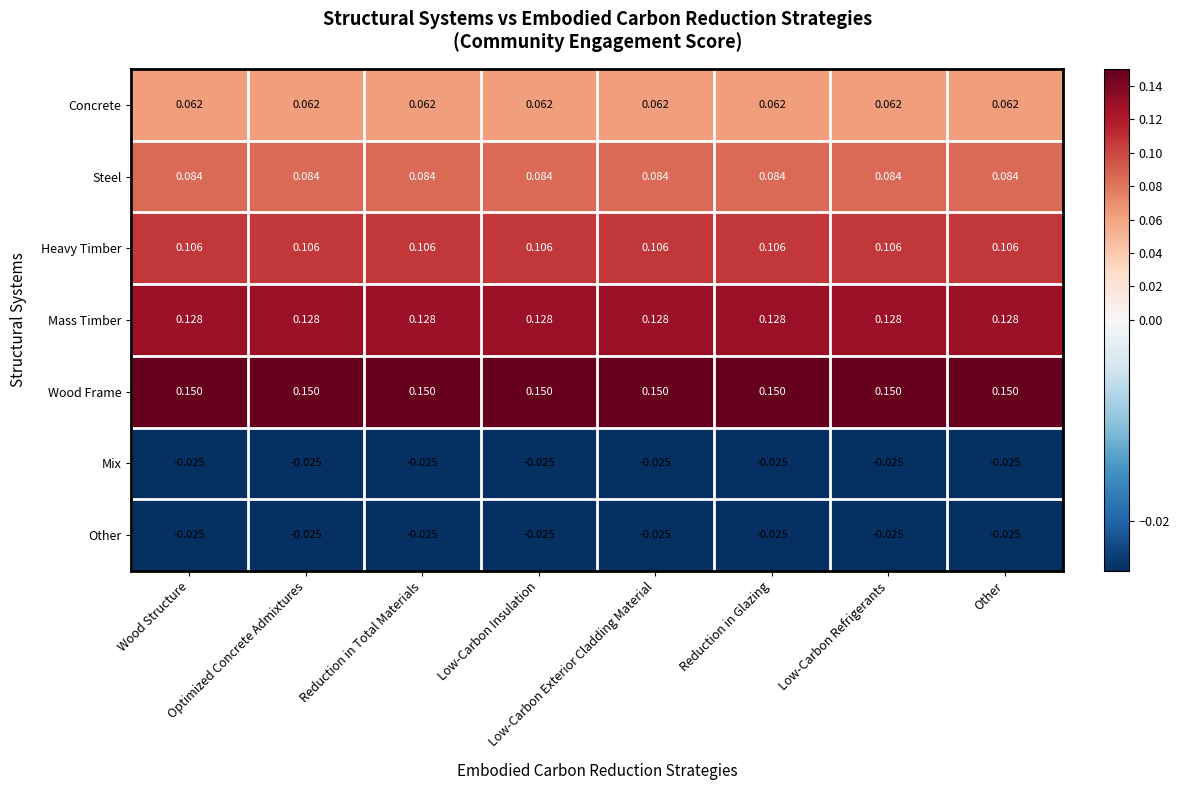

Which series has the largest total across all categories?

Wood Frame